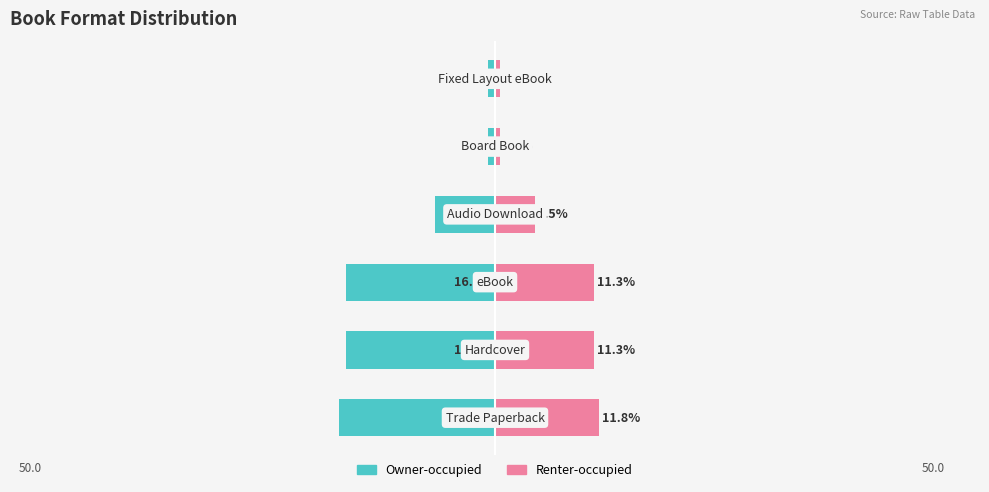

Between −20 and 40, which series saw the biggest shift?

Owner-occupied